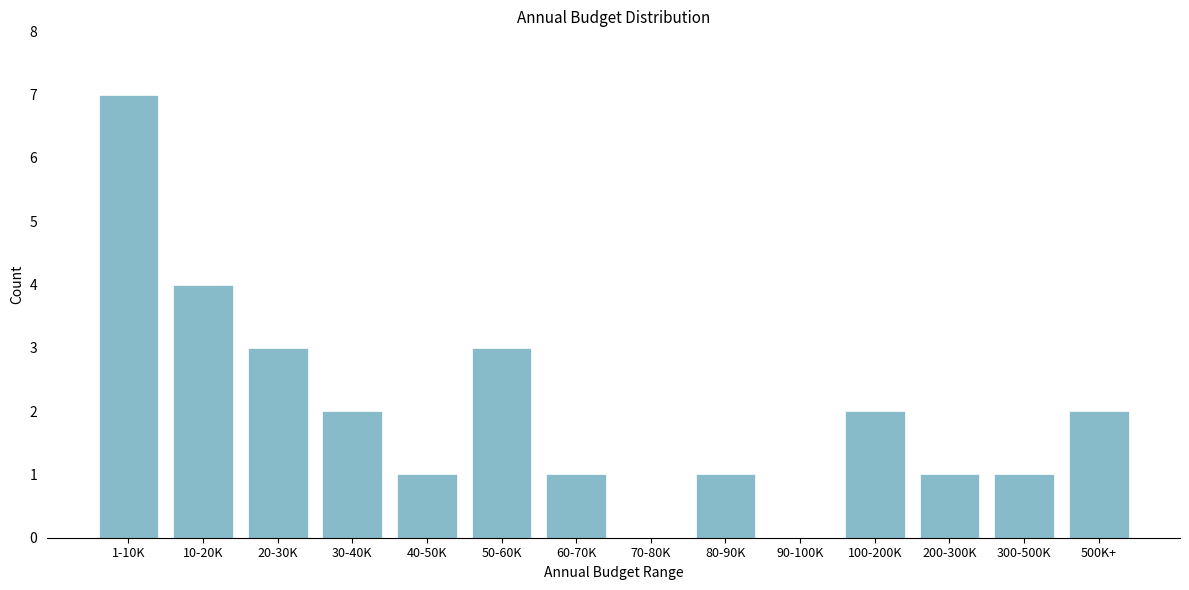

Reading left to right, list all the values displayed in this chart.

1-10K=7	10-20K=4	20-30K=3	30-40K=2	40-50K=1	50-60K=3	60-70K=1	70-80K=0	80-90K=1	90-100K=0	100-200K=2	200-300K=1	300-500K=1	500K+=2